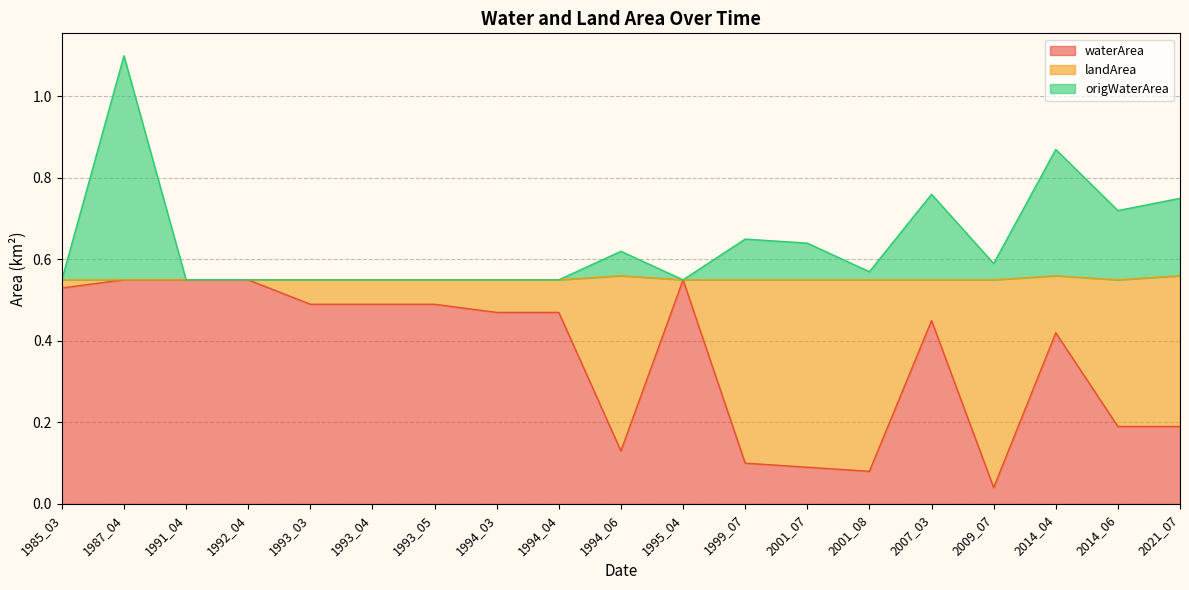

At which label does landArea reach its minimum?

1987_04